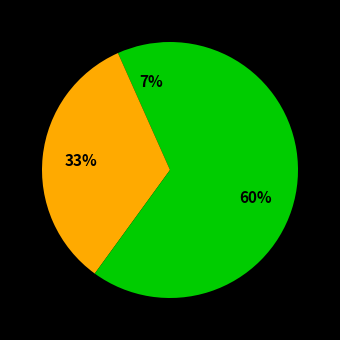

How many slices are in this pie chart?

3